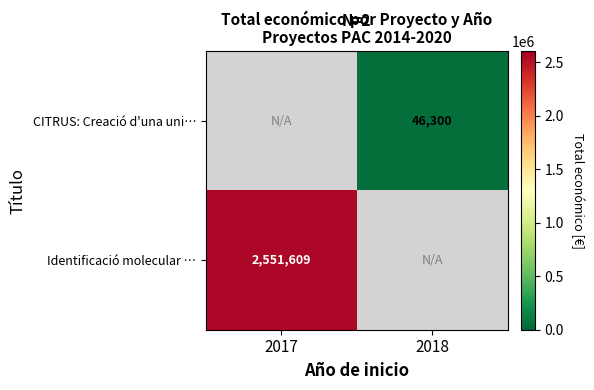

At which category does the chart reach its minimum across all series?

2018